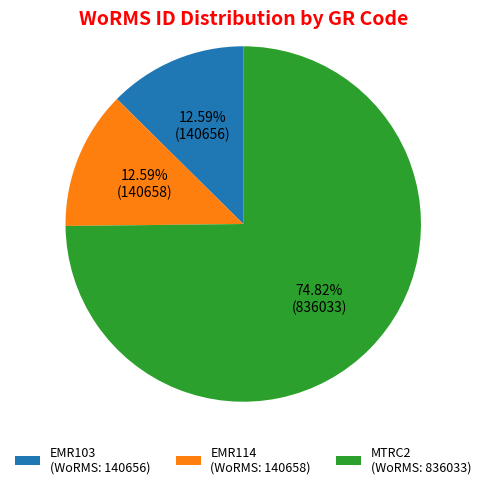

How many slices are in this pie chart?

3